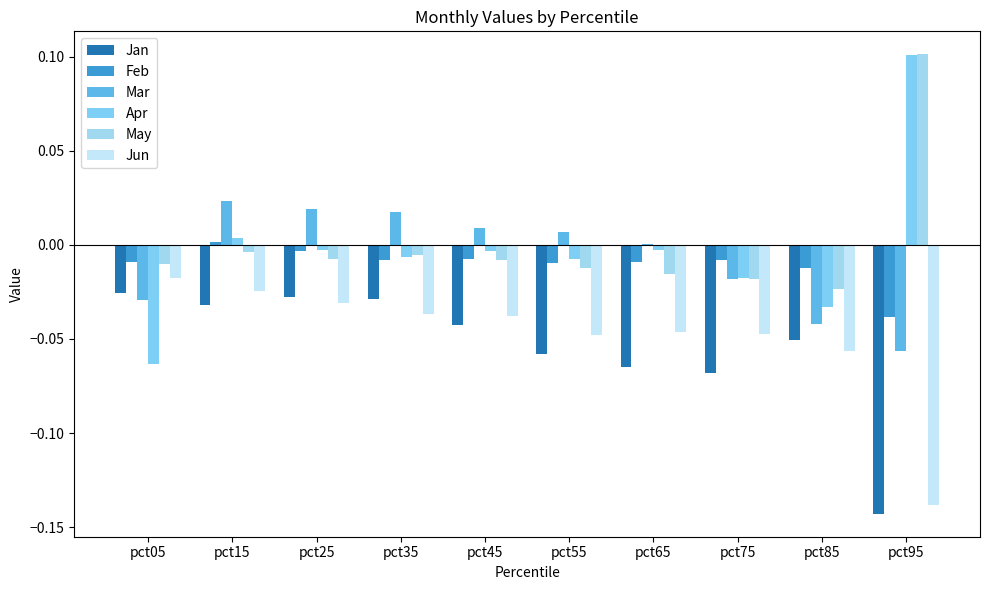

How many groups of bars are there?

10